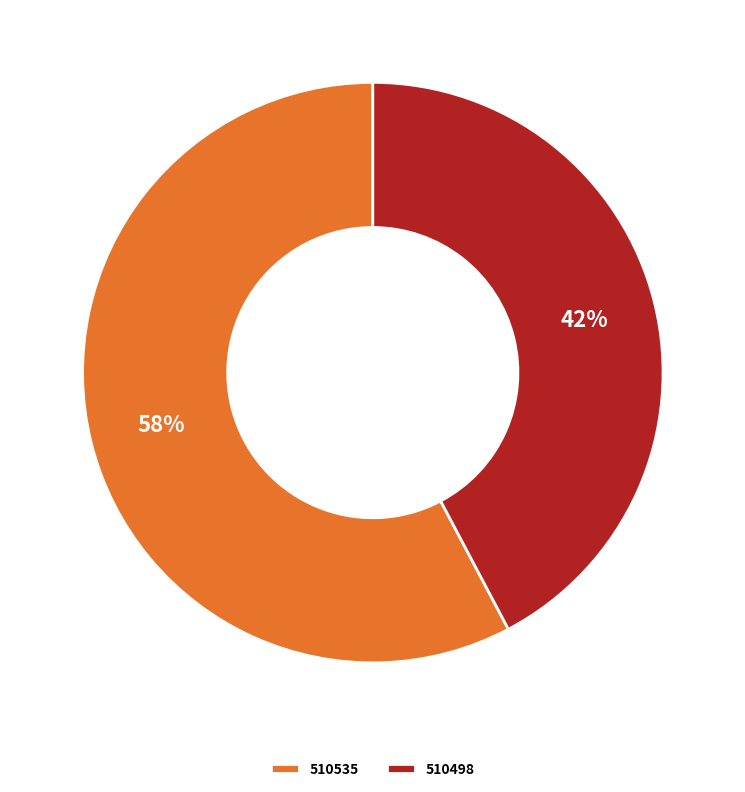

How many segments does this pie chart have?

2